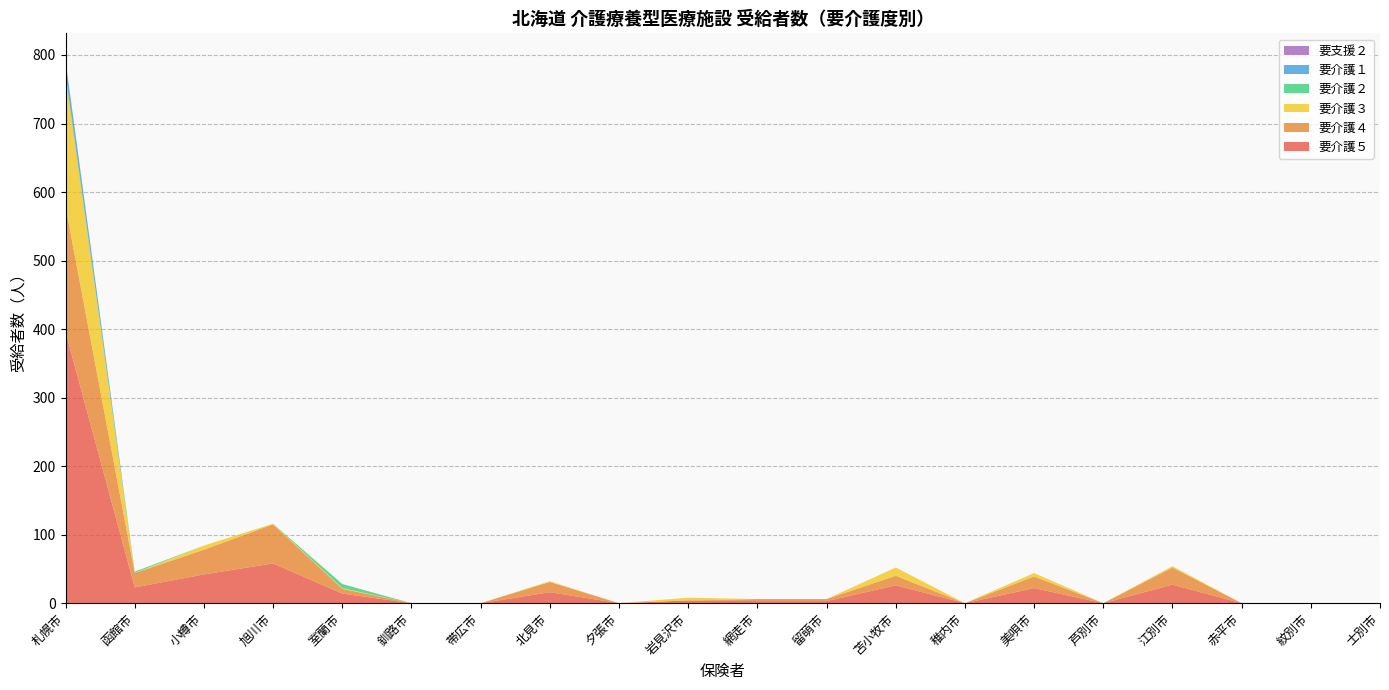

Reading left to right, what are all the values shown in this chart?

要介護５: 396	23	42	58	14	0	0	16	0	4	3	3	26	0	22	0	27	0	0	0
要介護４: 183	21	36	57	7	0	0	15	0	0	3	3	14	0	17	0	25	0	0	0
要介護３: 191	0	6	1	1	0	0	1	0	4	0	0	12	0	5	0	2	0	0	0
要介護２: 2	2	0	0	6	0	0	0	0	0	0	0	0	0	0	0	0	0	0	0
要介護１: 20	0	0	0	0	0	0	0	0	0	0	0	0	0	0	0	0	0	0	0
要支援２: 0	0	0	0	0	0	0	0	0	0	0	0	0	0	0	0	0	0	0	0